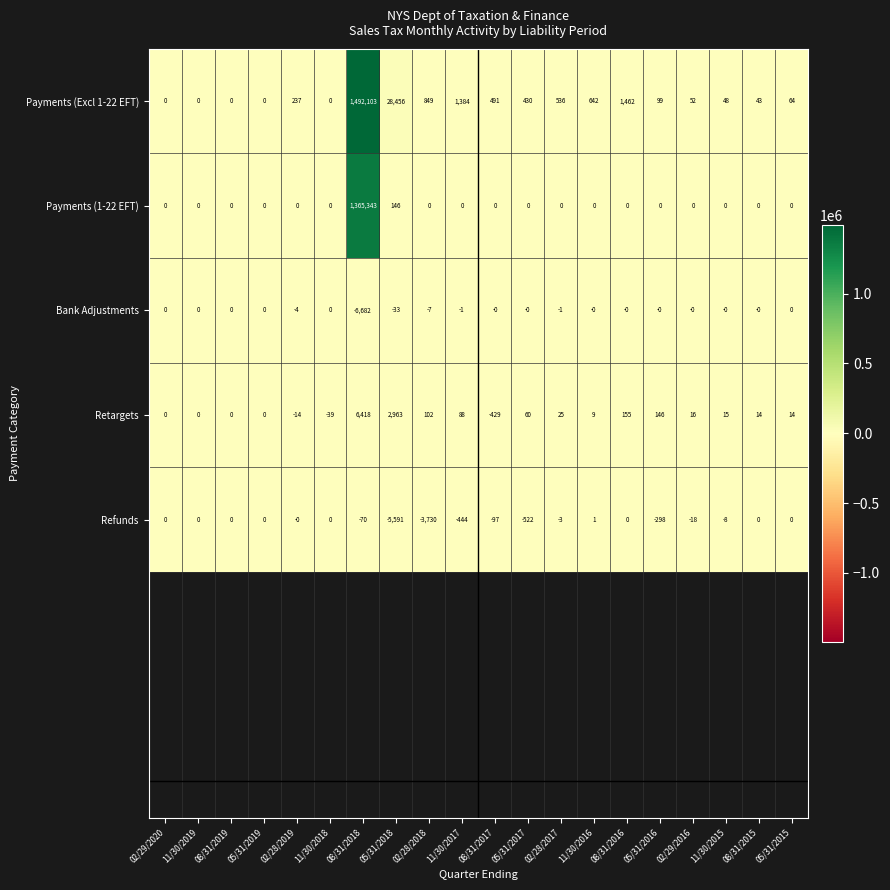

What is the difference between the Retargets values at 08/31/2017 and 02/29/2020?

429